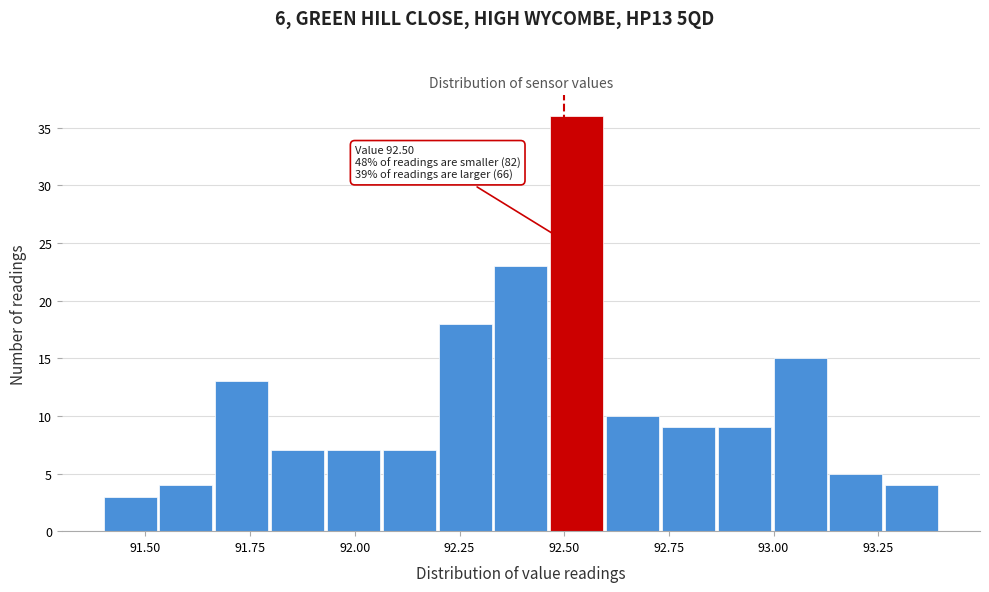

Read against the x-axis, roughly where is the centre of the tallest bar?

92.55